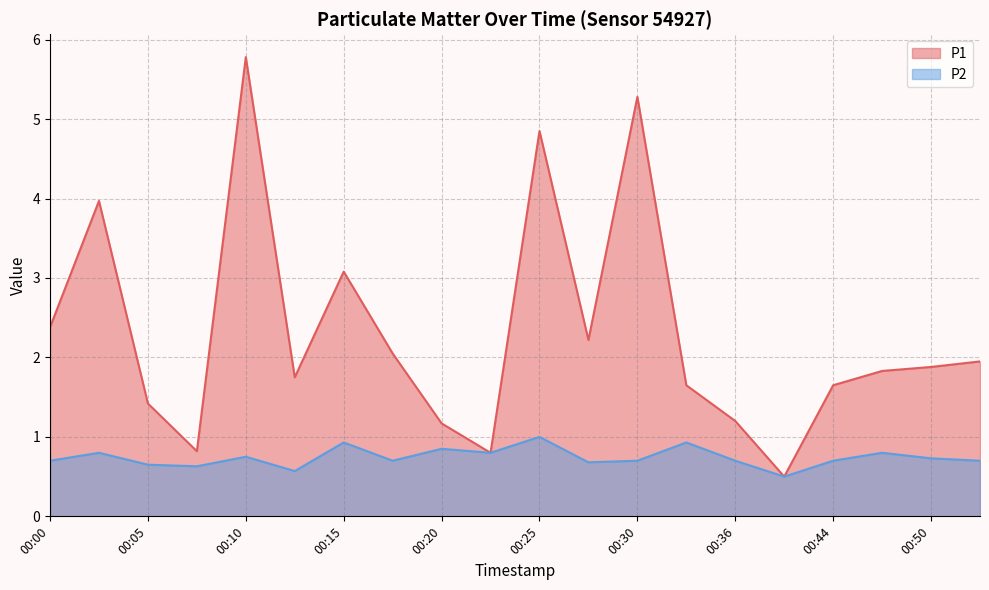

At how many categories does at least one series exceed 3?

5